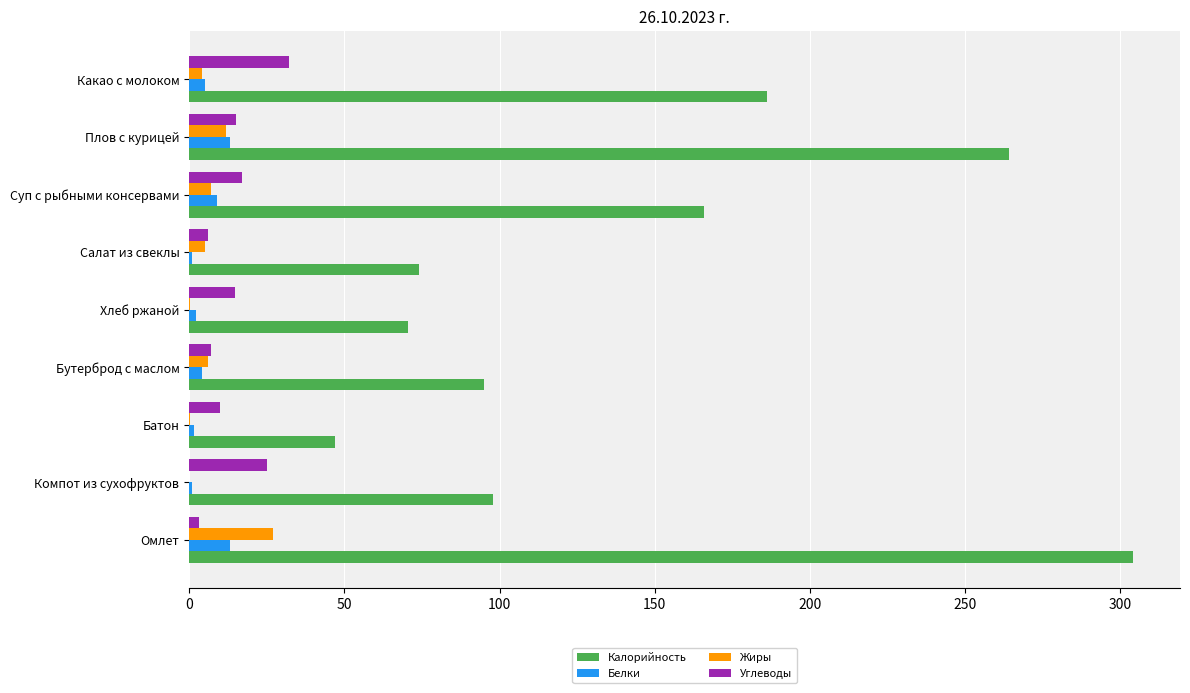

Is the value of Калорийность at Салат из свеклы greater than the value of Углеводы at Хлеб ржаной?

Yes